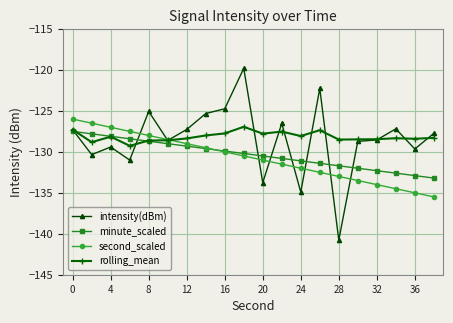

Which series has the largest range (max minus min)?

intensity(dBm)